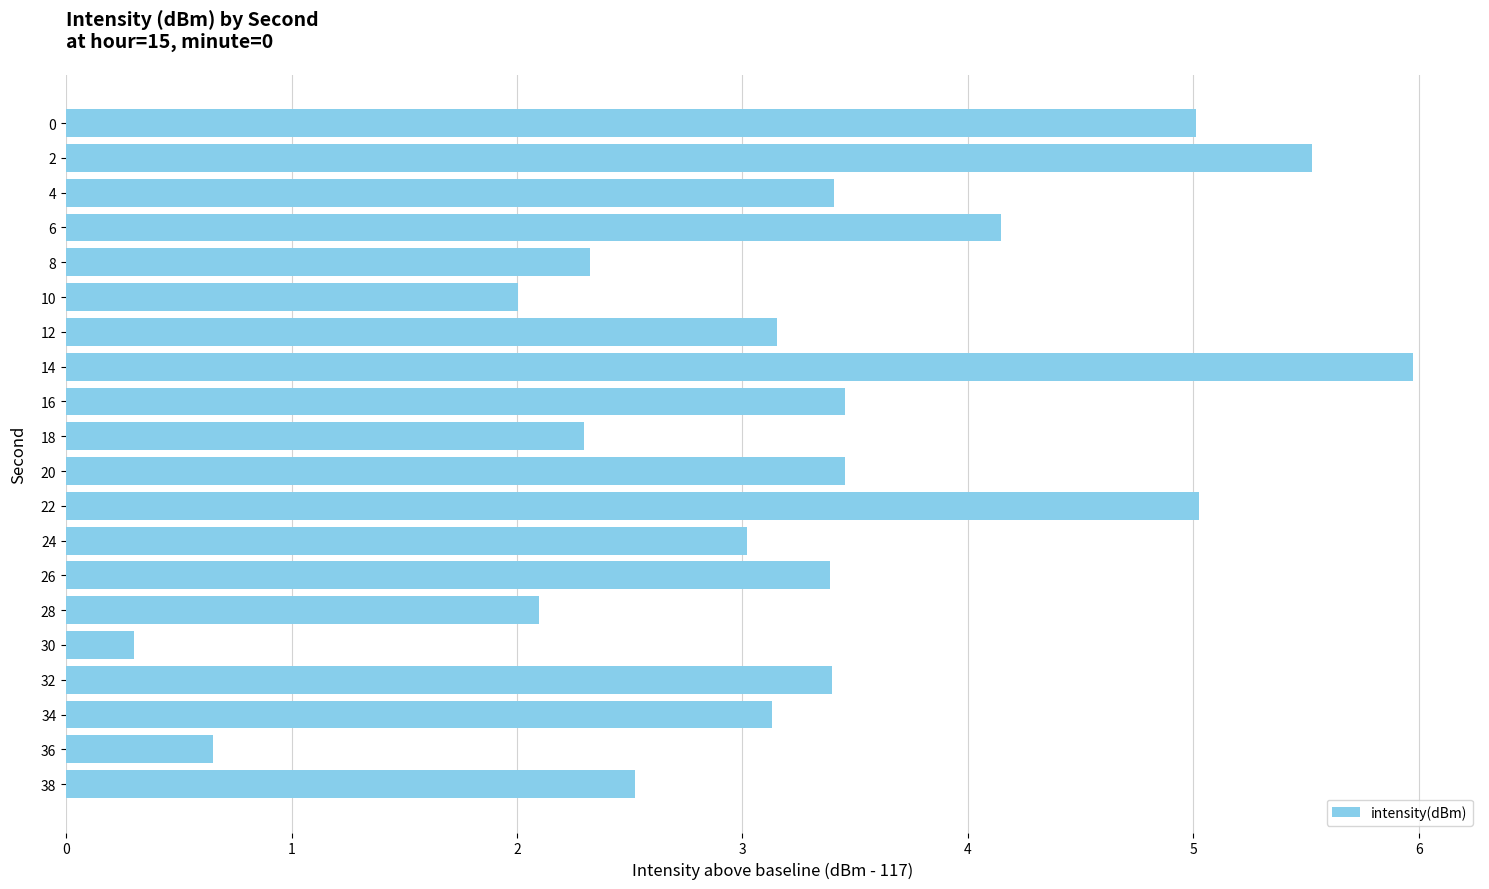

What is the minimum value shown in the chart?

0.3